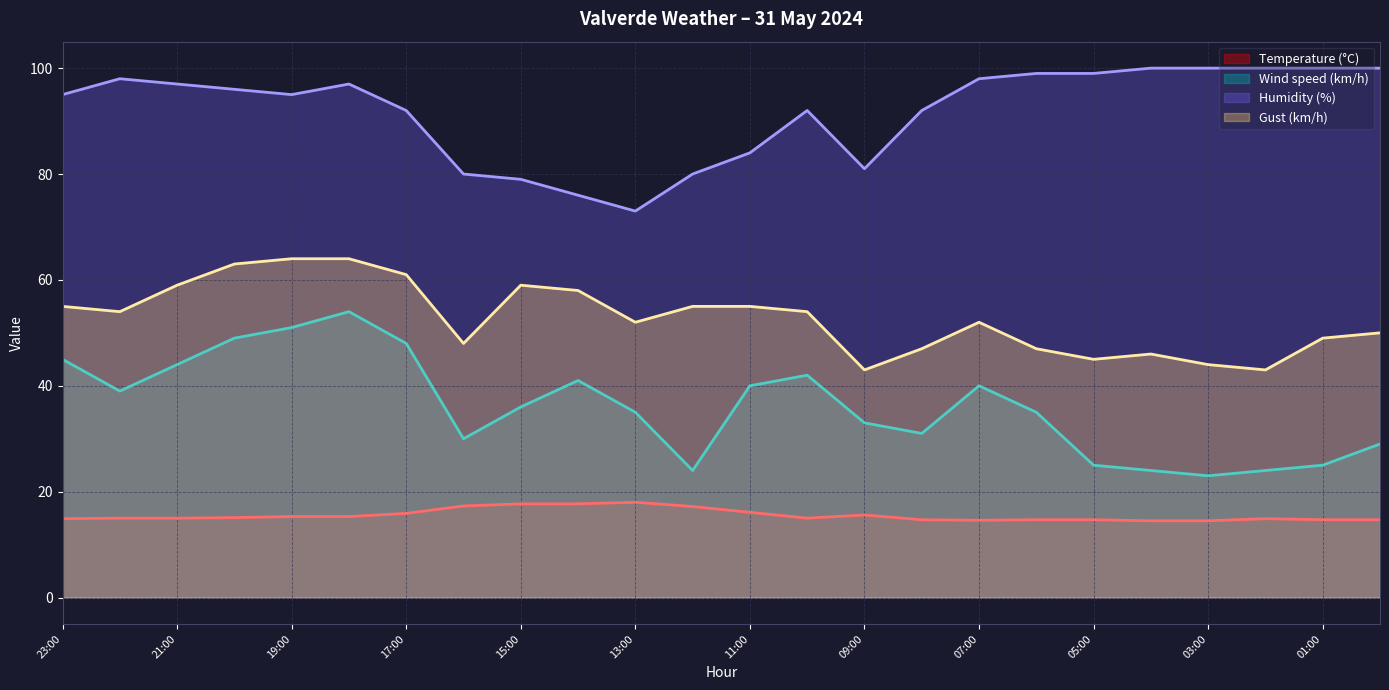

At 04:00, list the series in order from smallest to largest.

Temperature (°C), Wind speed (km/h), Gust (km/h), Humidity (%)